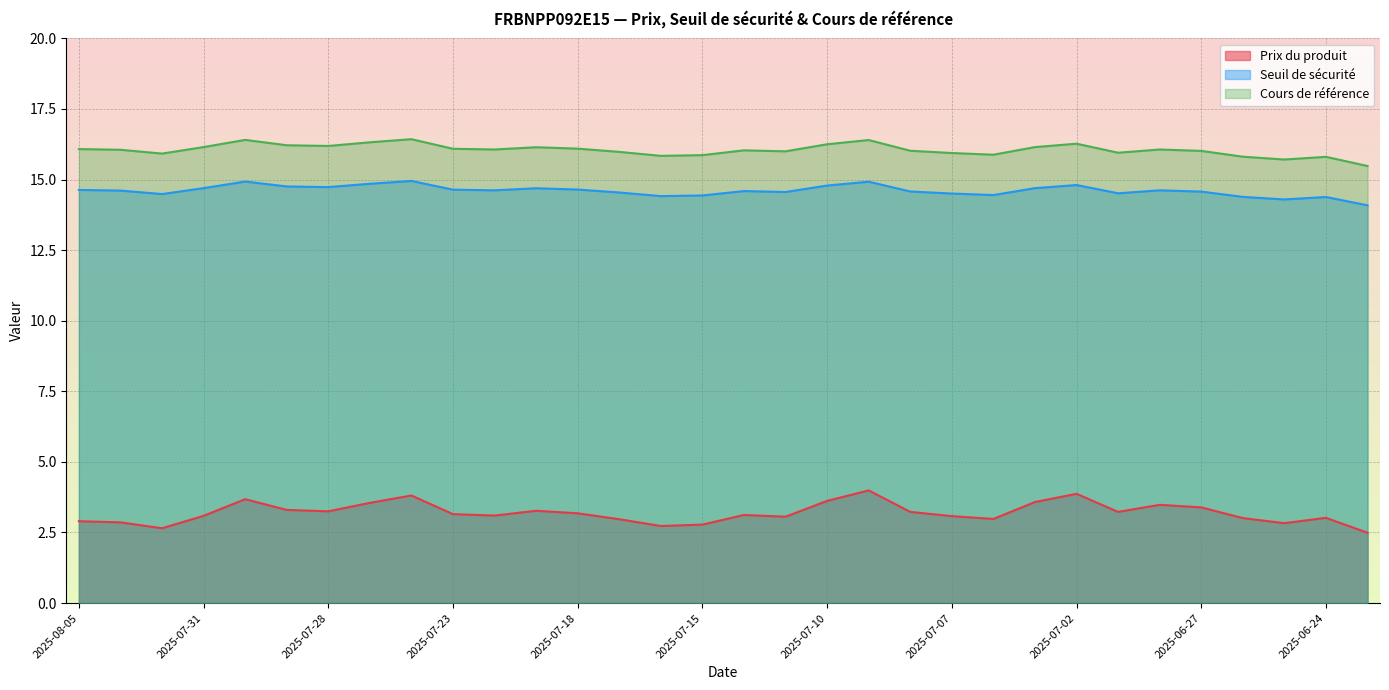

Reading left to right, extract all data points from this chart.

Prix du produit: 2025-08-05=2.9	2025-08-04=2.9	2025-08-01=2.6	2025-07-31=3.1	2025-07-30=3.7	2025-07-29=3.3	2025-07-28=3.2	2025-07-25=3.5	2025-07-24=3.8	2025-07-23=3.1	2025-07-22=3.1	2025-07-21=3.3	2025-07-18=3.2	2025-07-17=3.0	2025-07-16=2.7	2025-07-15=2.8	2025-07-14=3.1	2025-07-11=3.1	2025-07-10=3.6	2025-07-09=4.0	2025-07-08=3.2	2025-07-07=3.1	2025-07-04=3.0	2025-07-03=3.6	2025-07-02=3.9	2025-07-01=3.2	2025-06-30=3.5	2025-06-27=3.4	2025-06-26=3.0	2025-06-25=2.8	2025-06-24=3.0	2025-06-23=2.5
Seuil de sécurité: 2025-08-05=14.6	2025-08-04=14.6	2025-08-01=14.5	2025-07-31=14.7	2025-07-30=14.9	2025-07-29=14.8	2025-07-28=14.7	2025-07-25=14.9	2025-07-24=15.0	2025-07-23=14.6	2025-07-22=14.6	2025-07-21=14.7	2025-07-18=14.6	2025-07-17=14.5	2025-07-16=14.4	2025-07-15=14.4	2025-07-14=14.6	2025-07-11=14.6	2025-07-10=14.8	2025-07-09=14.9	2025-07-08=14.6	2025-07-07=14.5	2025-07-04=14.5	2025-07-03=14.7	2025-07-02=14.8	2025-07-01=14.5	2025-06-30=14.6	2025-06-27=14.6	2025-06-26=14.4	2025-06-25=14.3	2025-06-24=14.4	2025-06-23=14.1
Cours de référence: 2025-08-05=16.1	2025-08-04=16.1	2025-08-01=15.9	2025-07-31=16.1	2025-07-30=16.4	2025-07-29=16.2	2025-07-28=16.2	2025-07-25=16.3	2025-07-24=16.4	2025-07-23=16.1	2025-07-22=16.1	2025-07-21=16.1	2025-07-18=16.1	2025-07-17=16.0	2025-07-16=15.8	2025-07-15=15.9	2025-07-14=16.0	2025-07-11=16.0	2025-07-10=16.2	2025-07-09=16.4	2025-07-08=16.0	2025-07-07=15.9	2025-07-04=15.9	2025-07-03=16.1	2025-07-02=16.3	2025-07-01=15.9	2025-06-30=16.1	2025-06-27=16.0	2025-06-26=15.8	2025-06-25=15.7	2025-06-24=15.8	2025-06-23=15.5